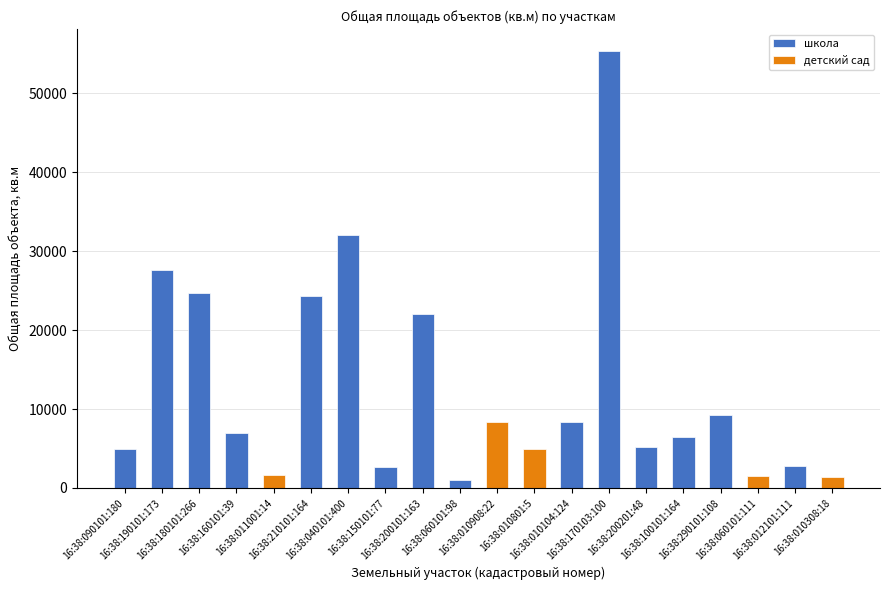

How many categories are shown in the chart?

20